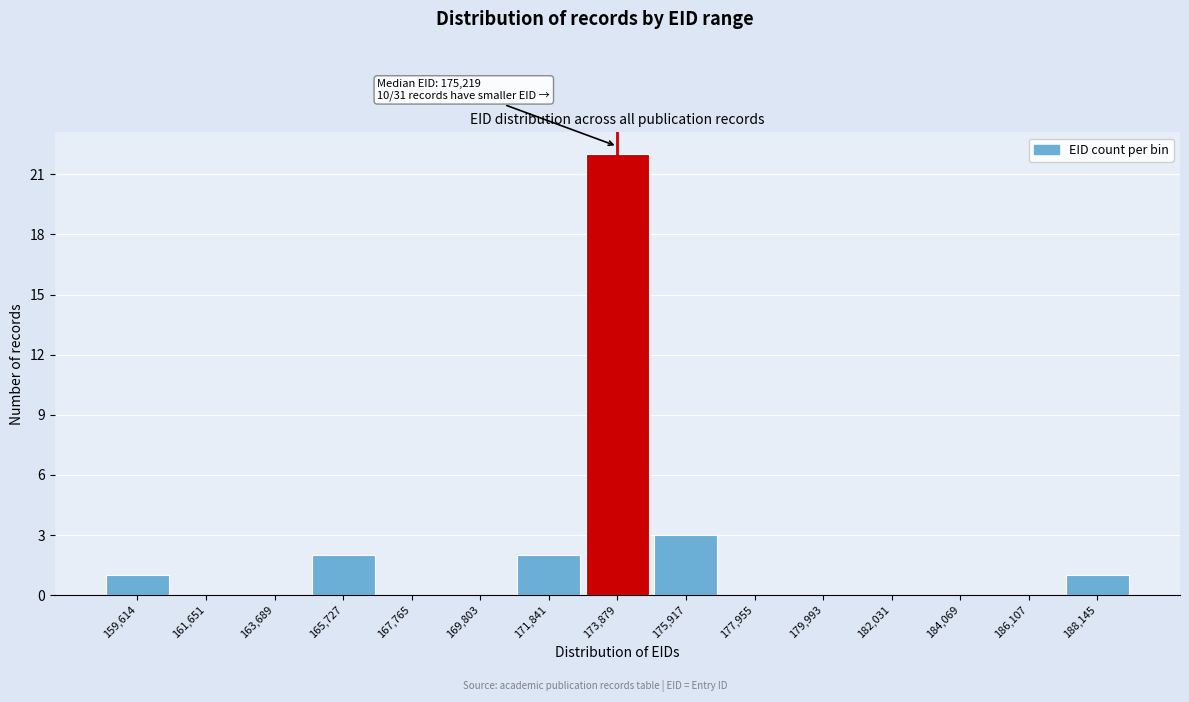

Reading left to right, list all the values displayed in this chart.

159,614=1	161,651=0	163,689=0	165,727=2	167,765=0	169,803=0	171,841=2	173,879=22	175,917=3	177,955=0	179,993=0	182,031=0	184,069=0	186,107=0	188,145=1